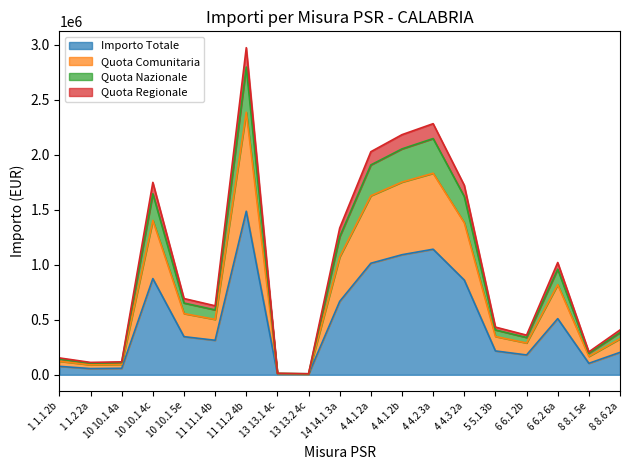

What is the highest value of the Importo Totale series?

1485958.4